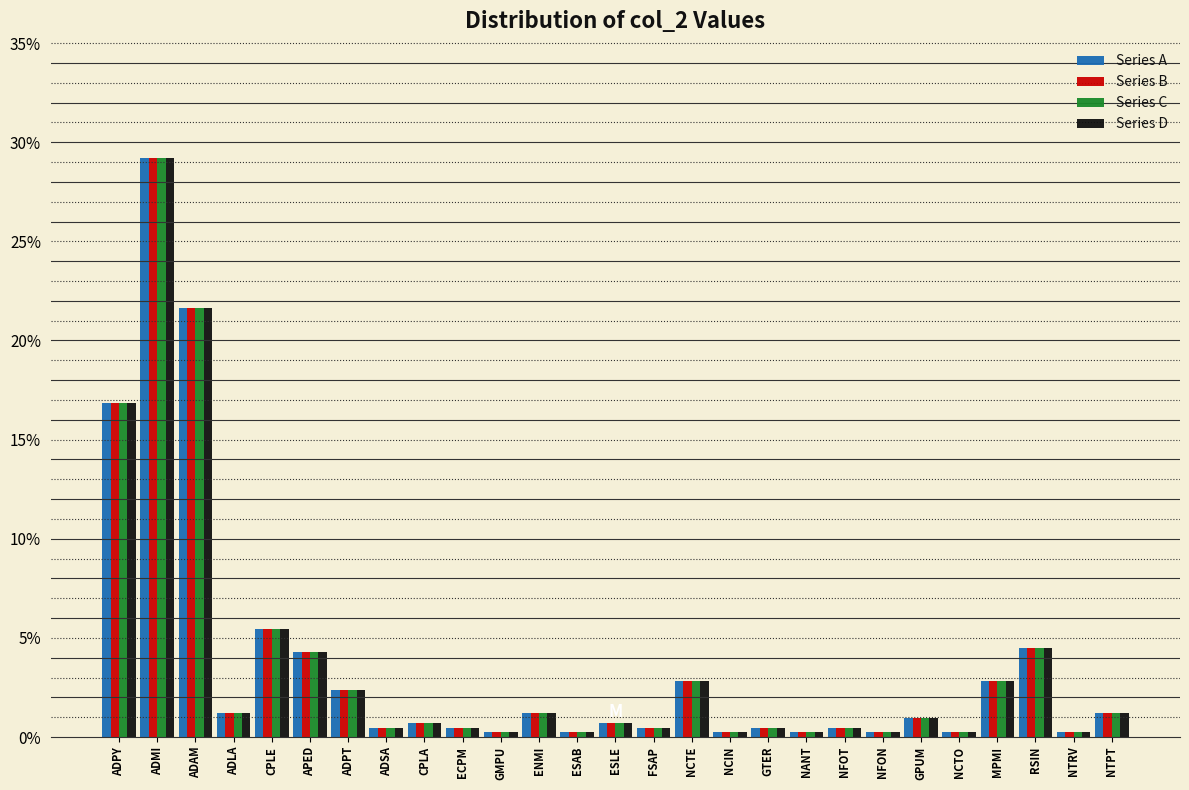

Is it true that Series D equals 29.2 at ADMI?

True